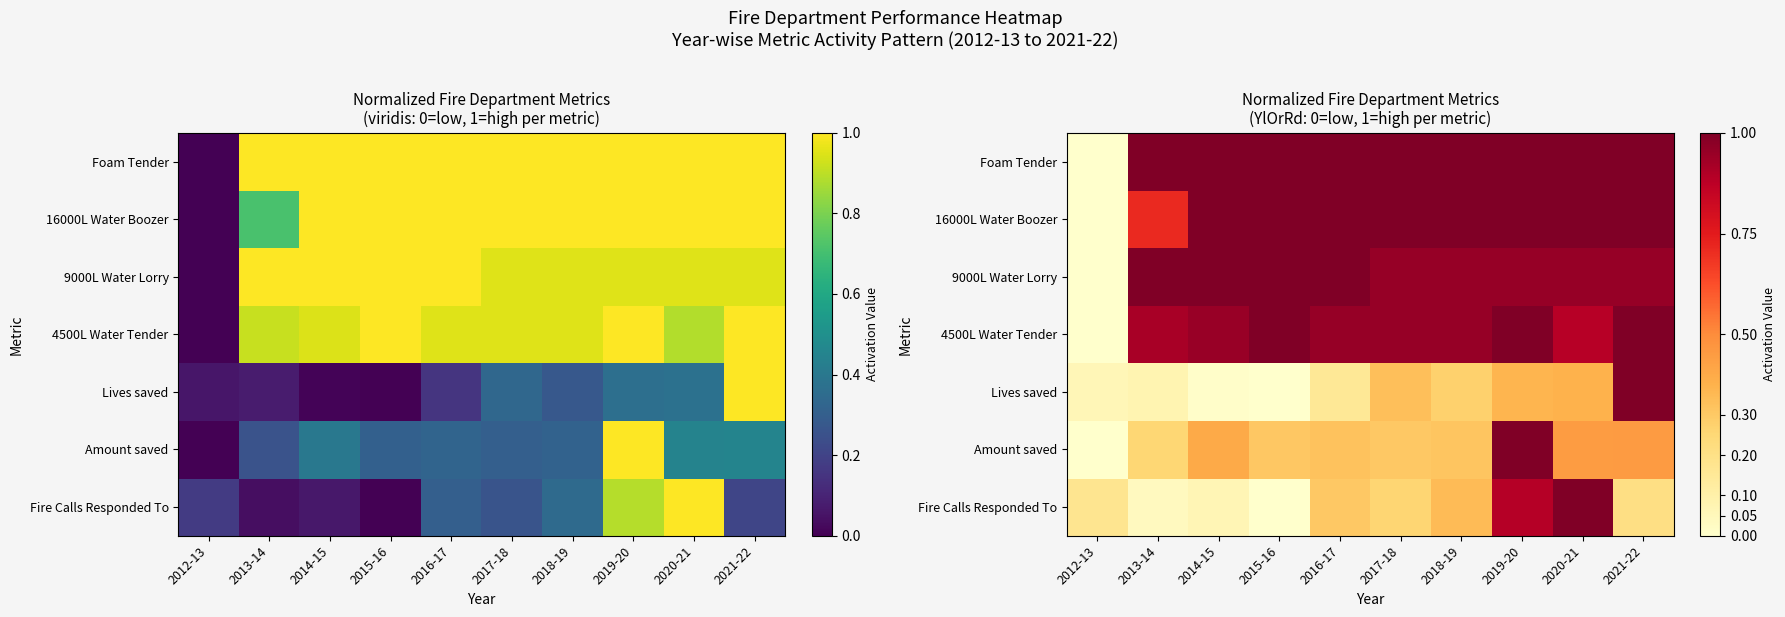

At which label is Foam Tender closest to 0?

2012-13